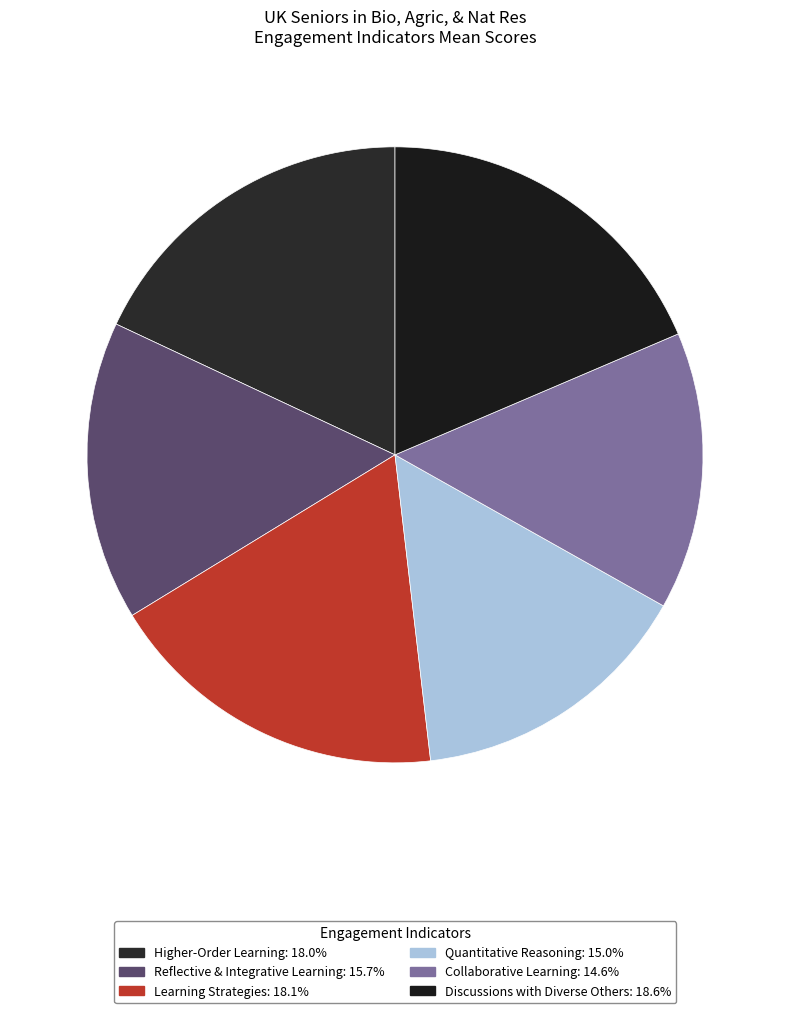

Is it true that Quantitative Reasoning is 15% of the pie?

True